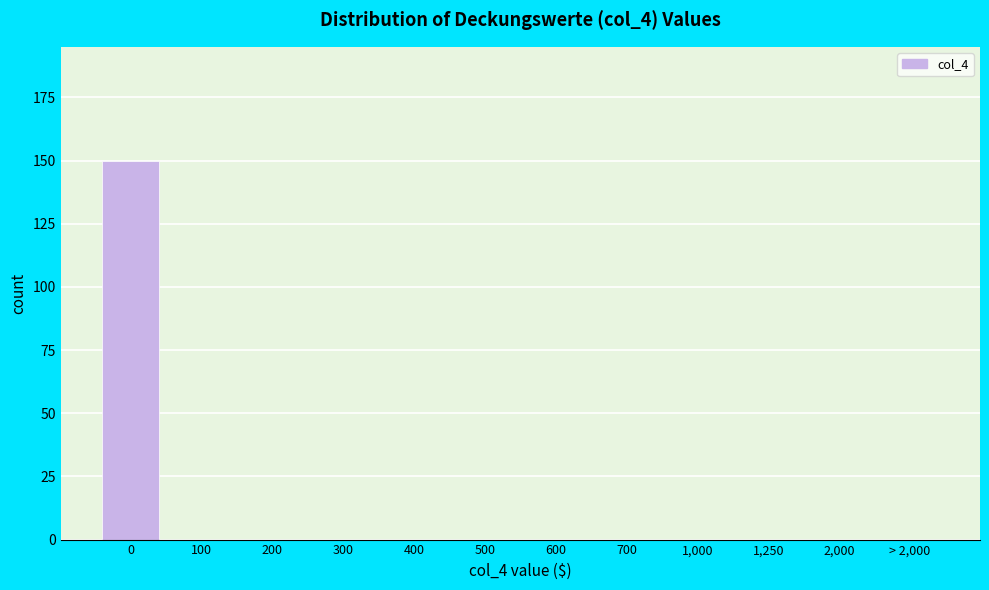

Reading left to right, extract all data points from this chart.

0=150	100=0	200=0	300=0	400=0	500=0	600=0	700=0	1,000=0	1,250=0	2,000=0	> 2,000=0